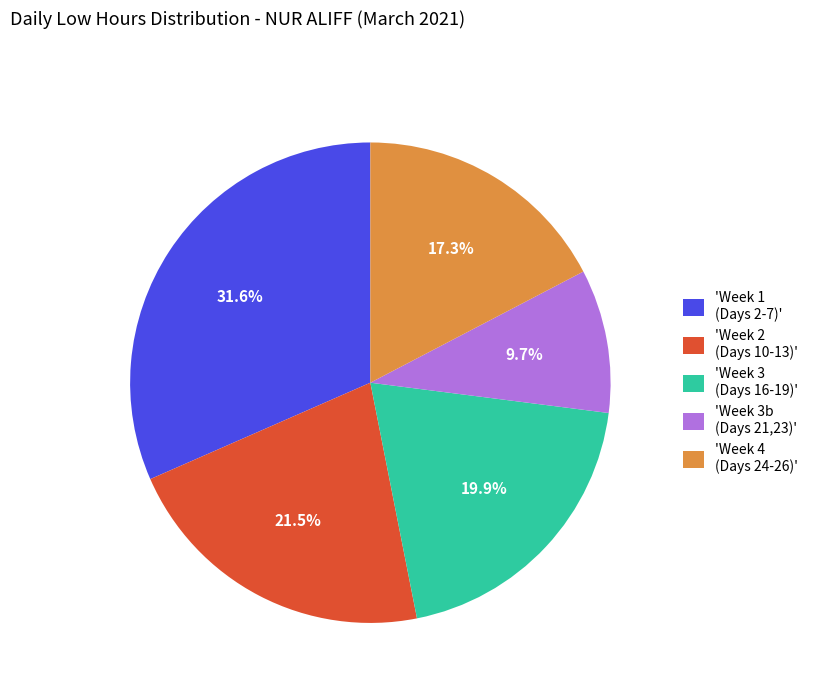

How much of the chart is everything except 'Week 3 (Days 16-19)'?

80.1%